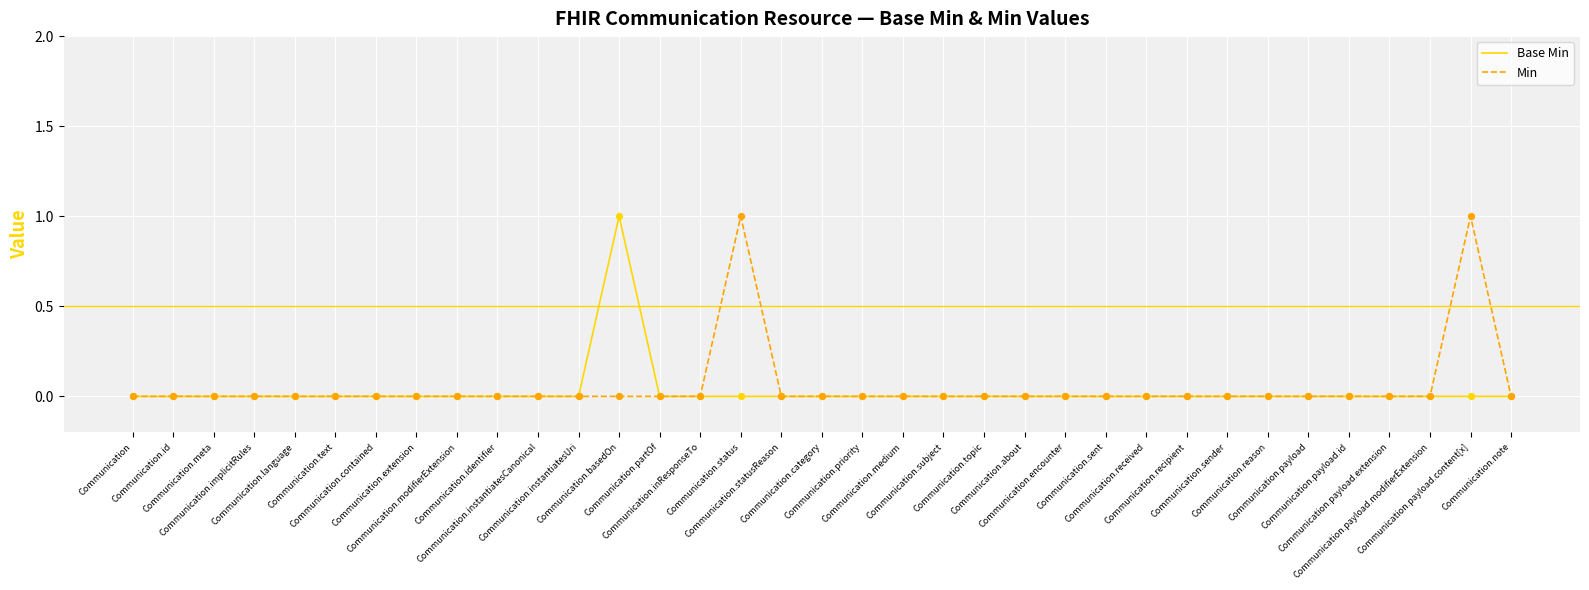

How many lines are shown in the chart?

2